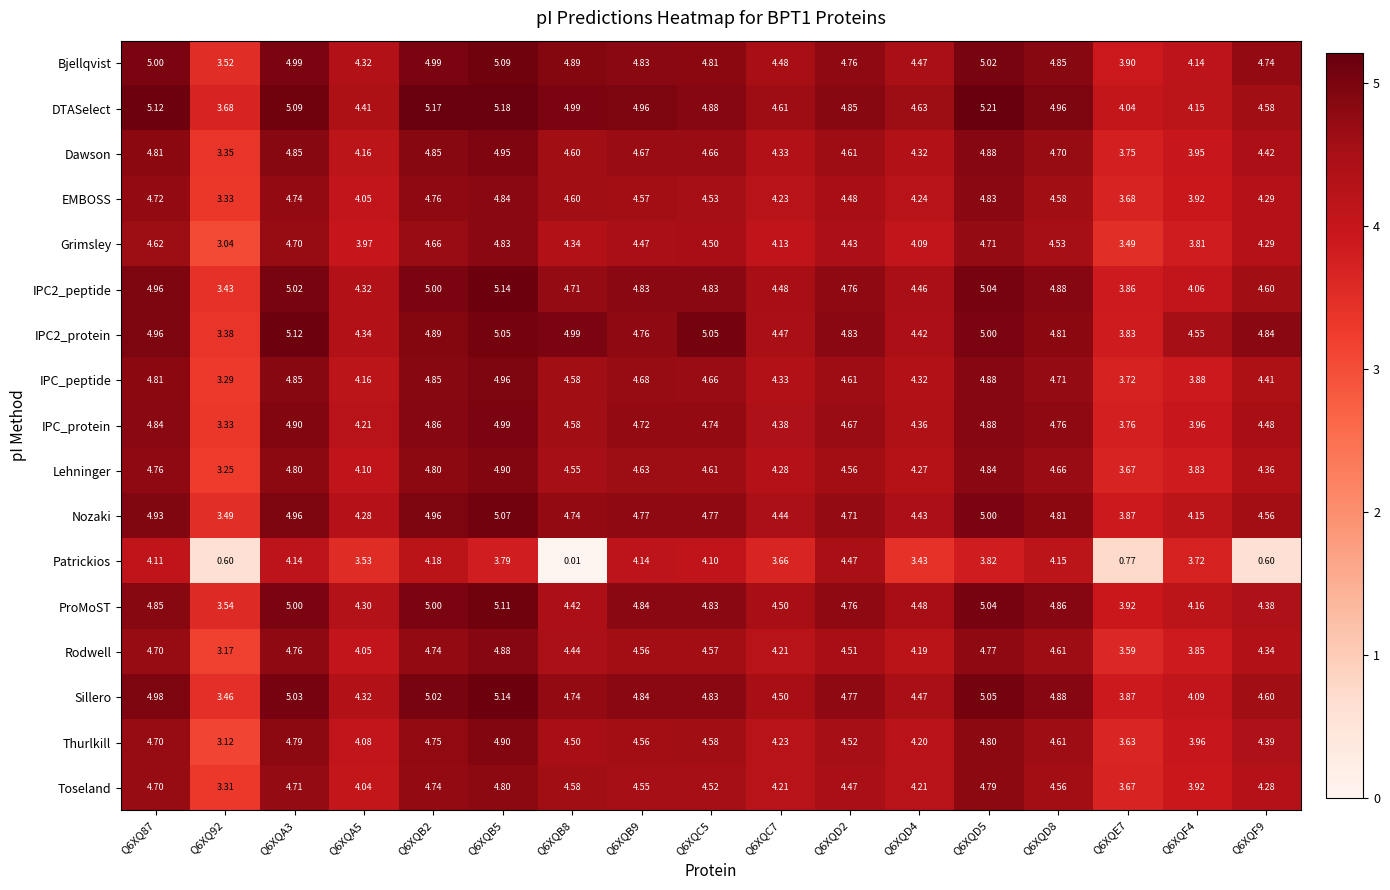

How many distinct data groups are displayed?

17